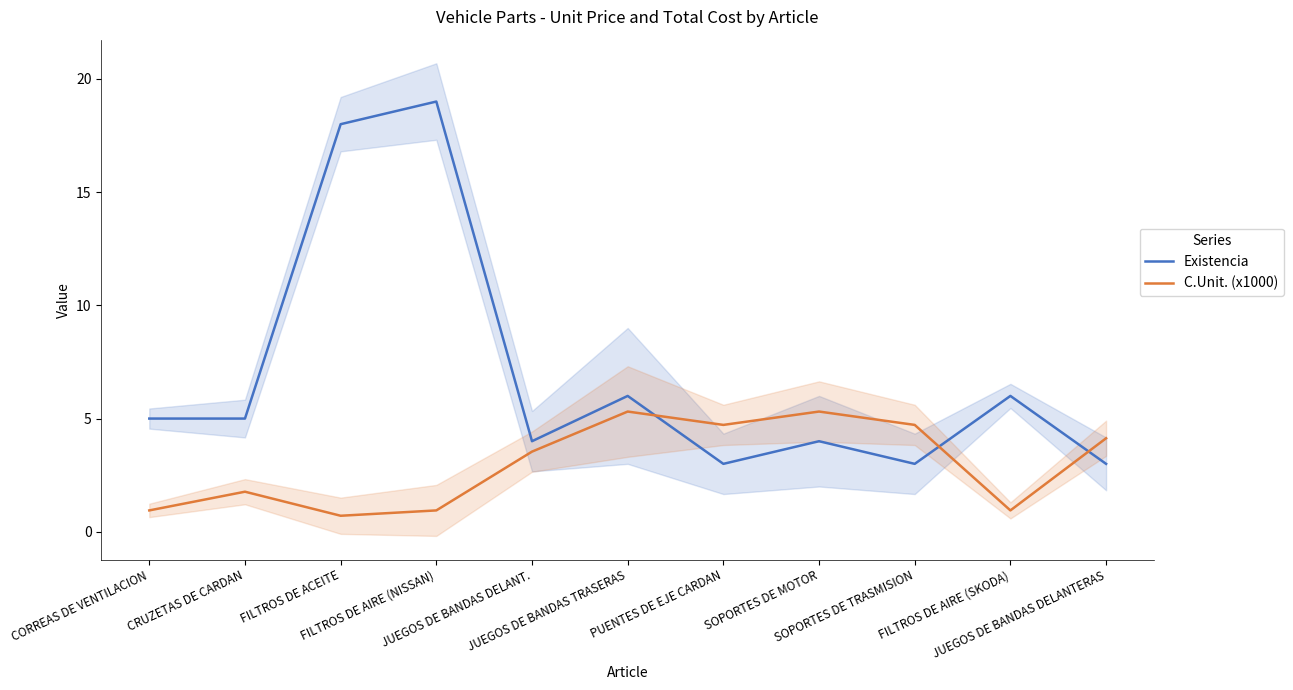

What is the label of the 2nd point from the right?

FILTROS DE AIRE (SKODA)